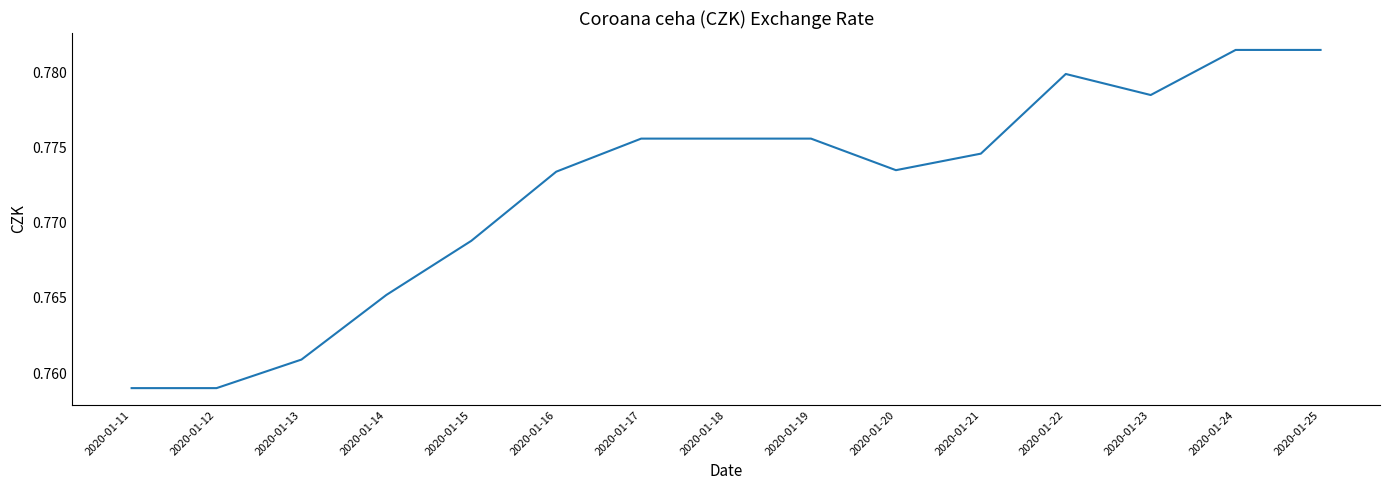

The value at 2020-01-18 is 0.5. True or false?

False